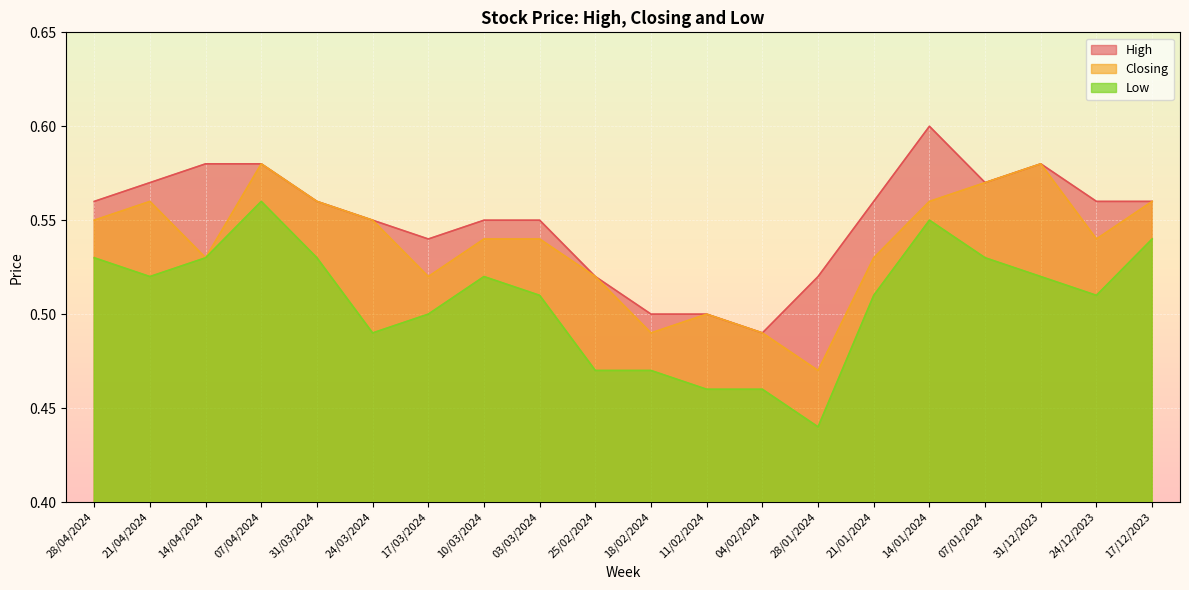

The Low series shows 0.9 at 17/03/2024. True or false?

False